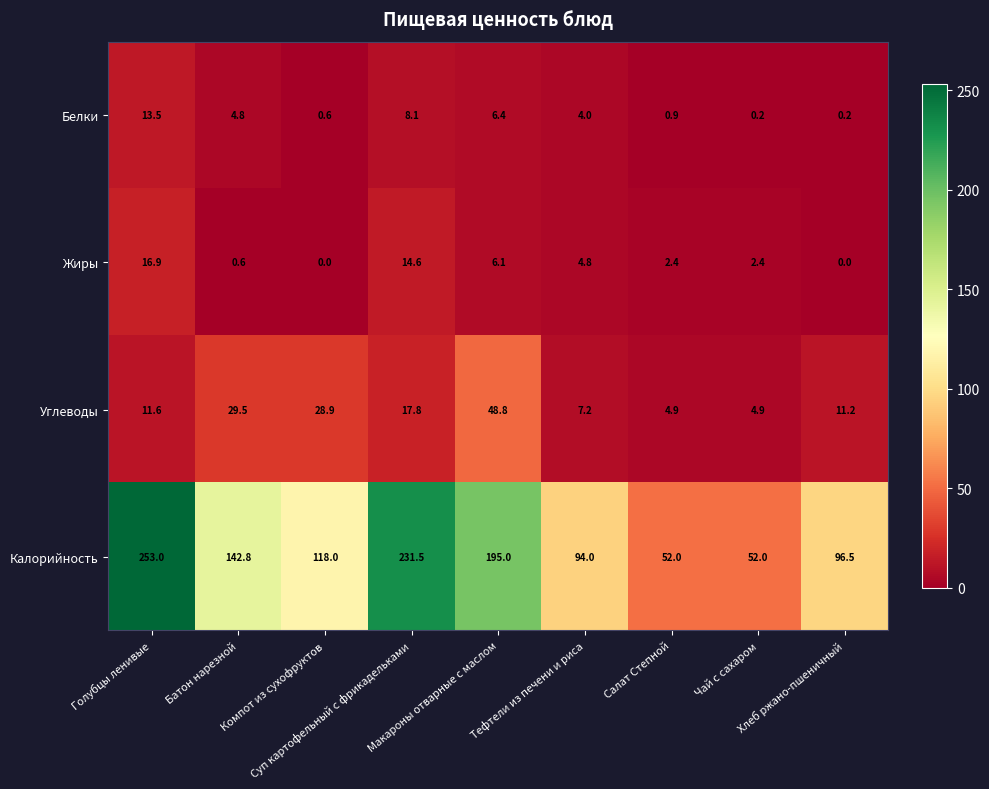

What is the average value of the Жиры series?

5.3